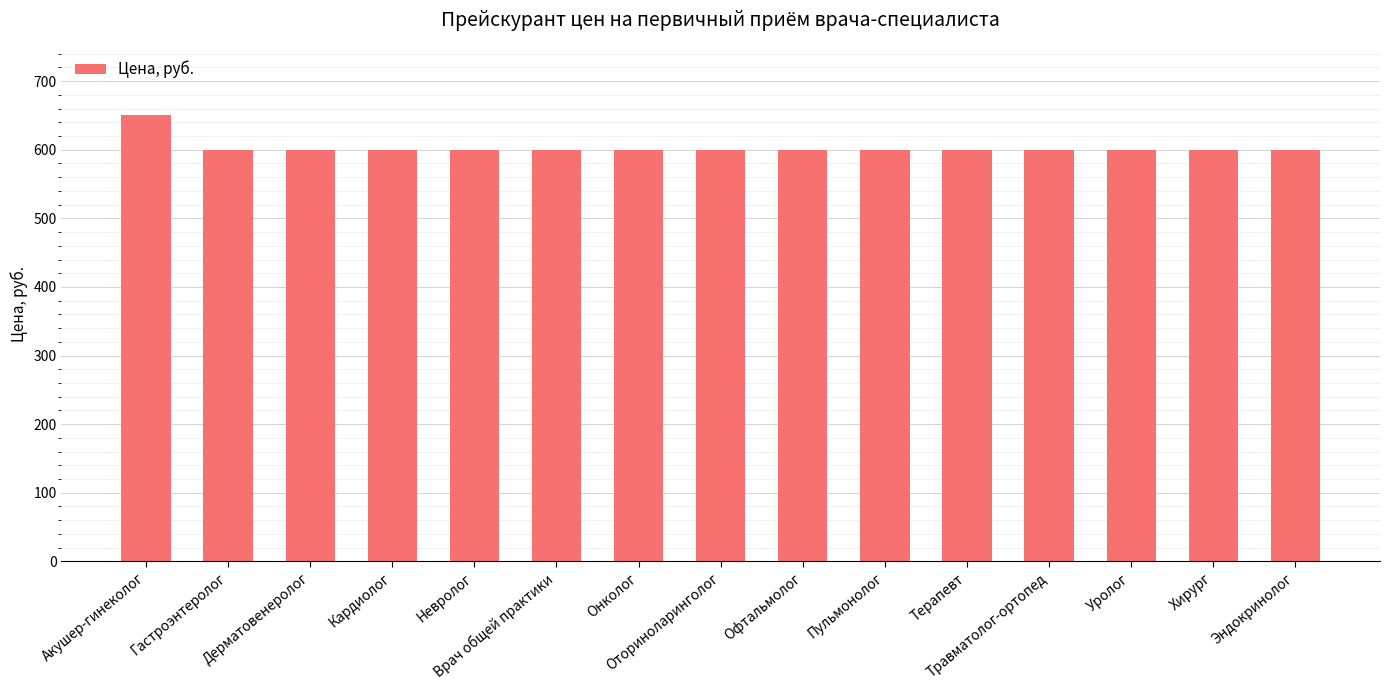

What is the smallest value displayed?

600